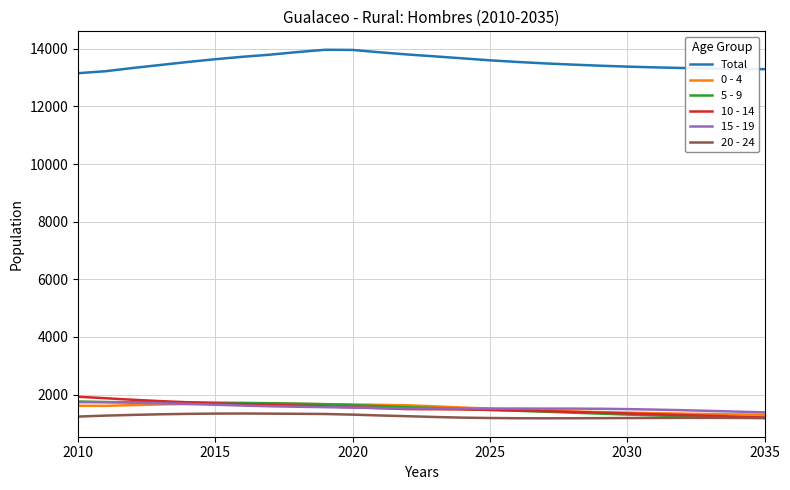

True or false: Total and 20 - 24 cross at least once.

False